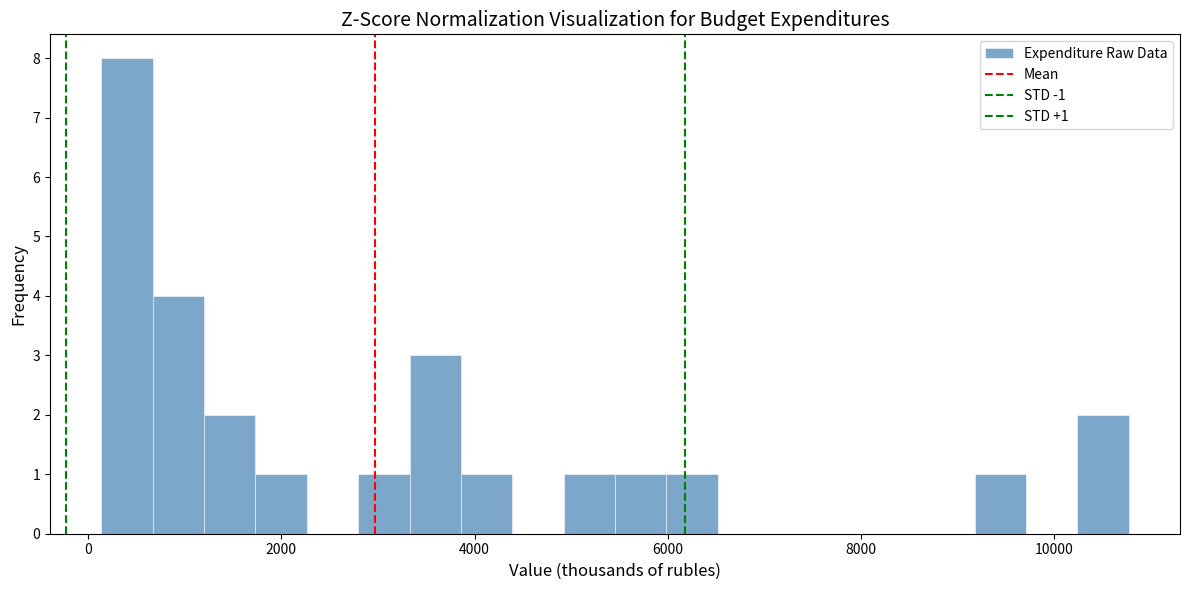

Around what value on the x-axis is the tallest bar? Give the approximate position of its centre, as read against the axis.

400